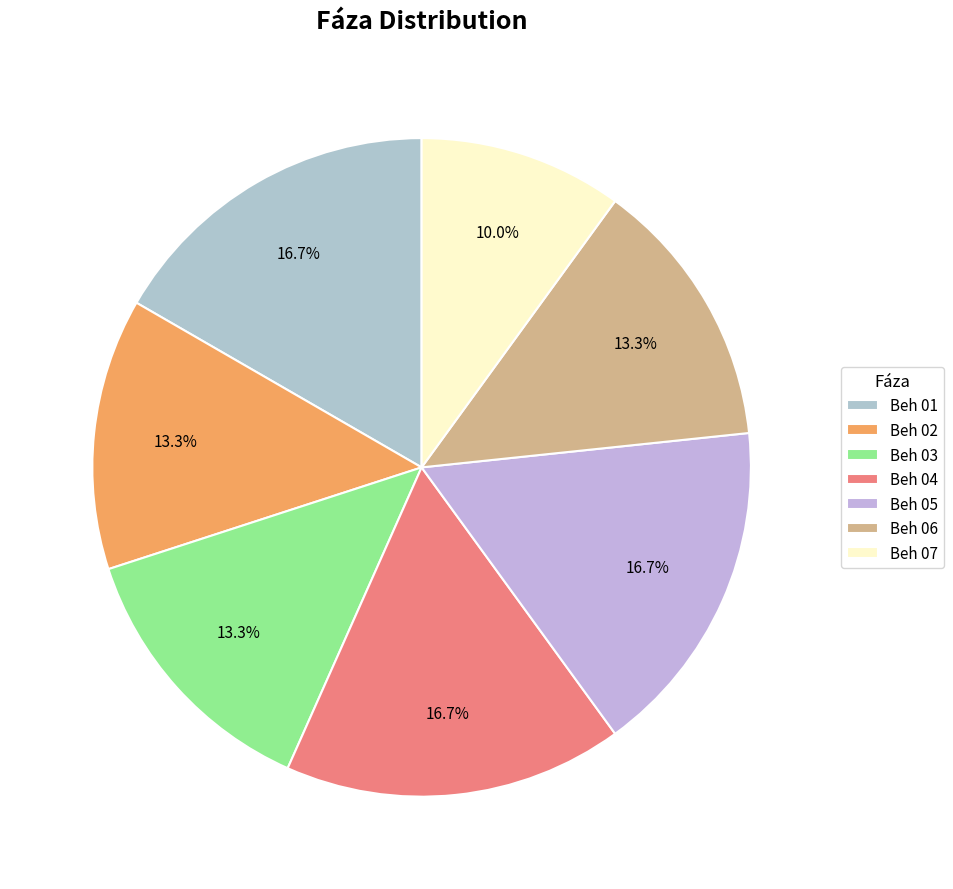

What percentage do Beh 04 and Beh 07 together represent?

26.7%